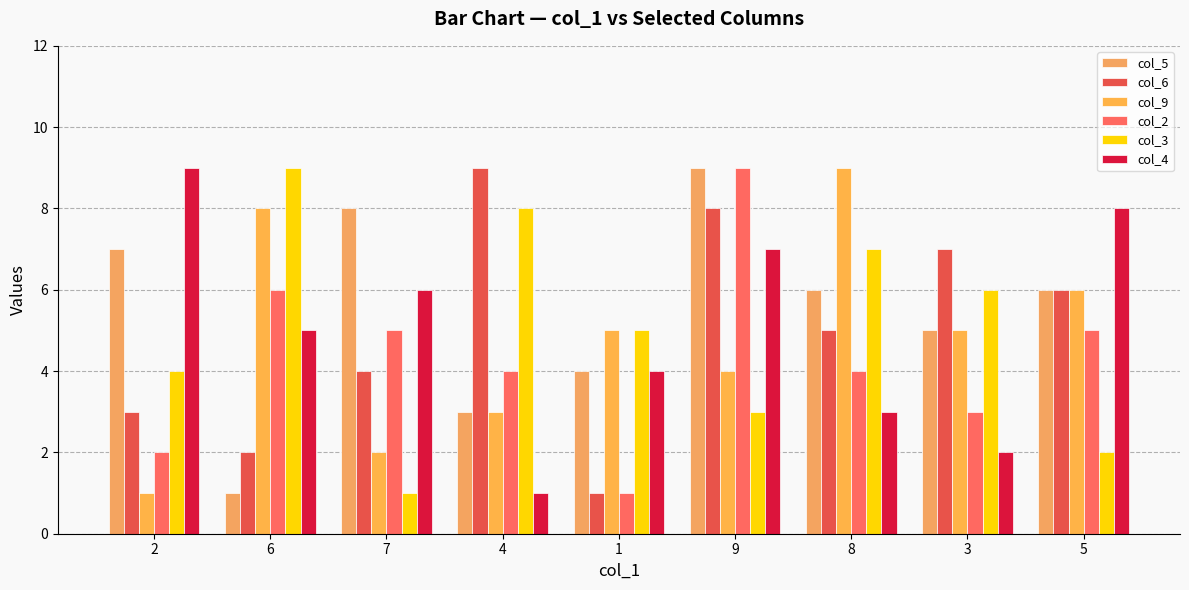

Is it true that col_6 equals 7 at 3?

True